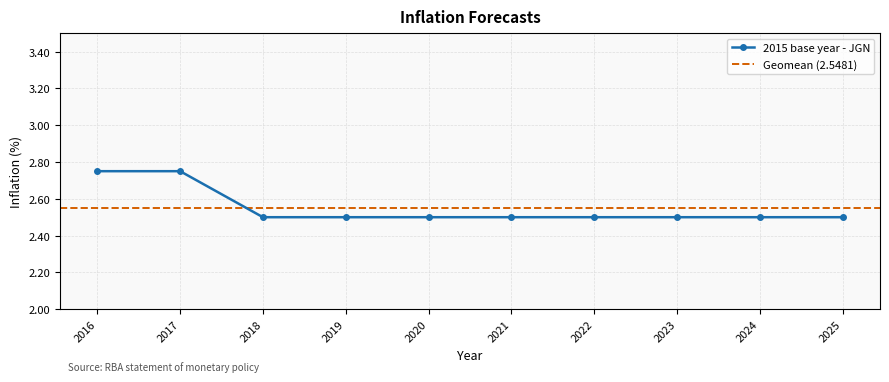

True or false: 2015 base year - JGN has a value of 4.0 at 2022.

False